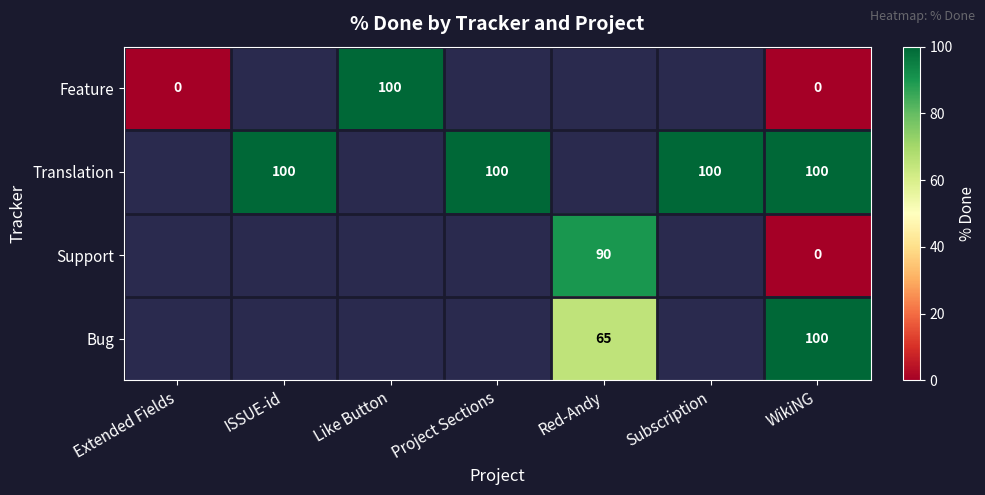

The value of Support at Red-Andy is 141. True or false?

False